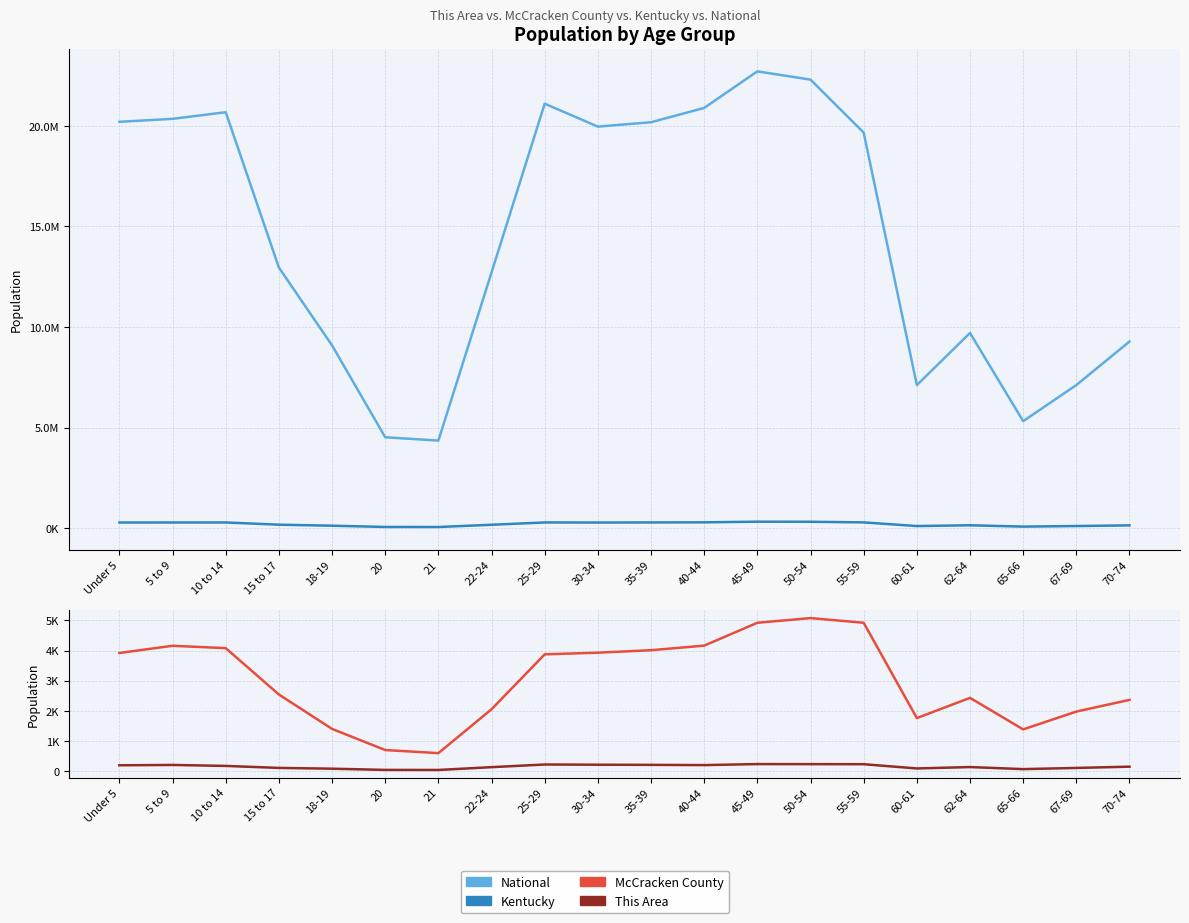

What is the value of the McCracken County point at the 6th from the left?

701